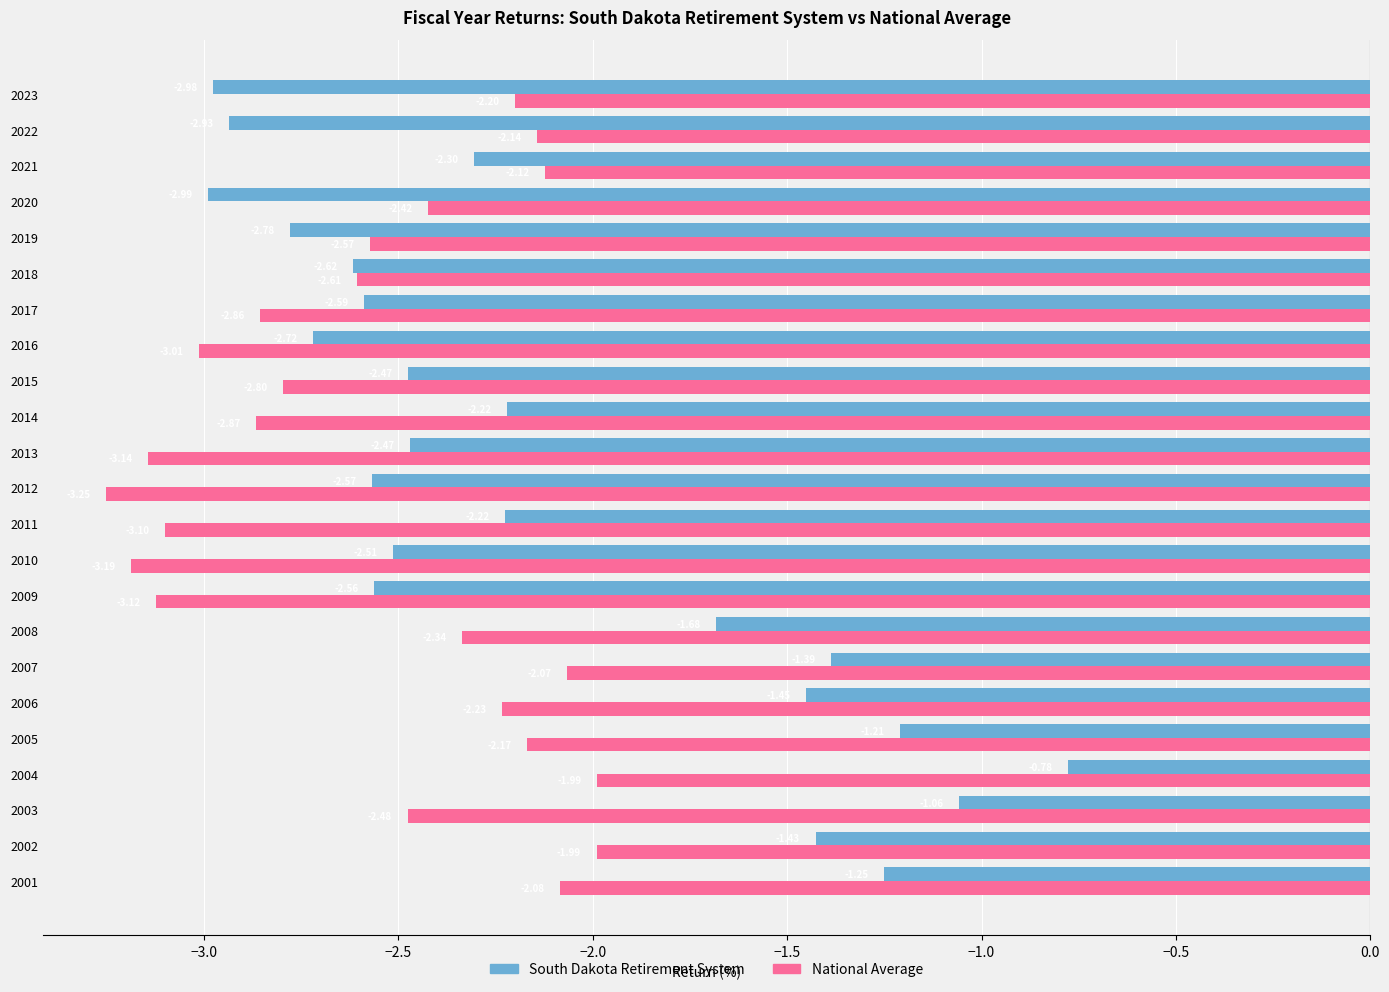

Which series has the largest total across all categories?

South Dakota Retirement System